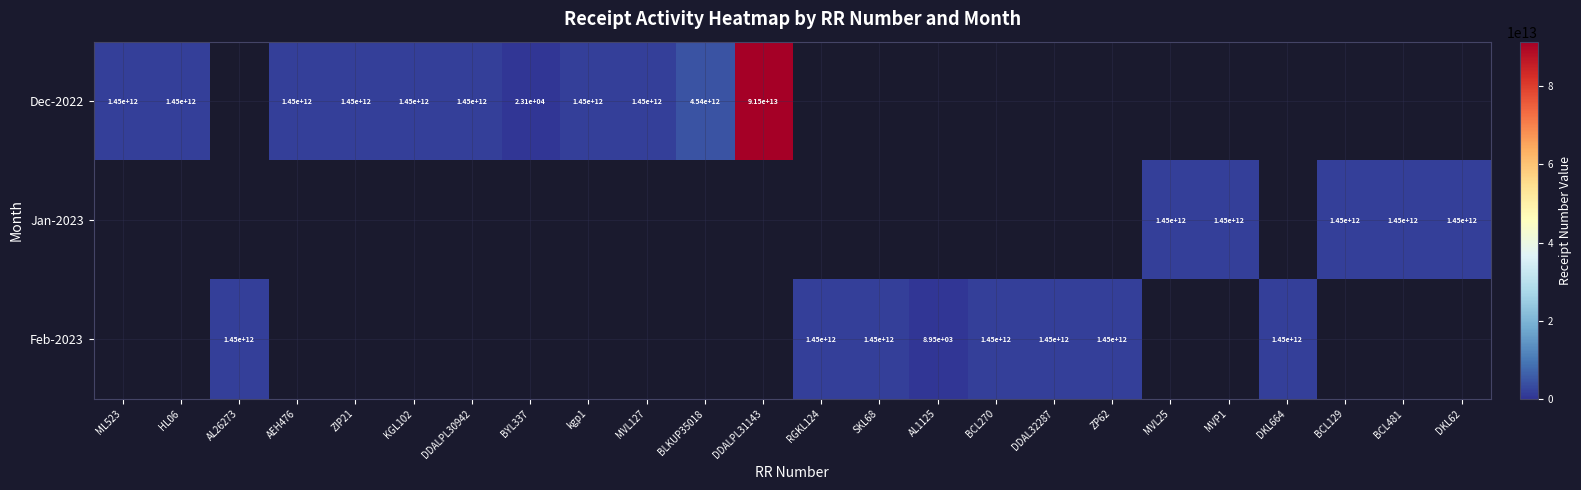

The value of Dec-2022 at DDALPL30942 is 1450000000000. True or false?

True